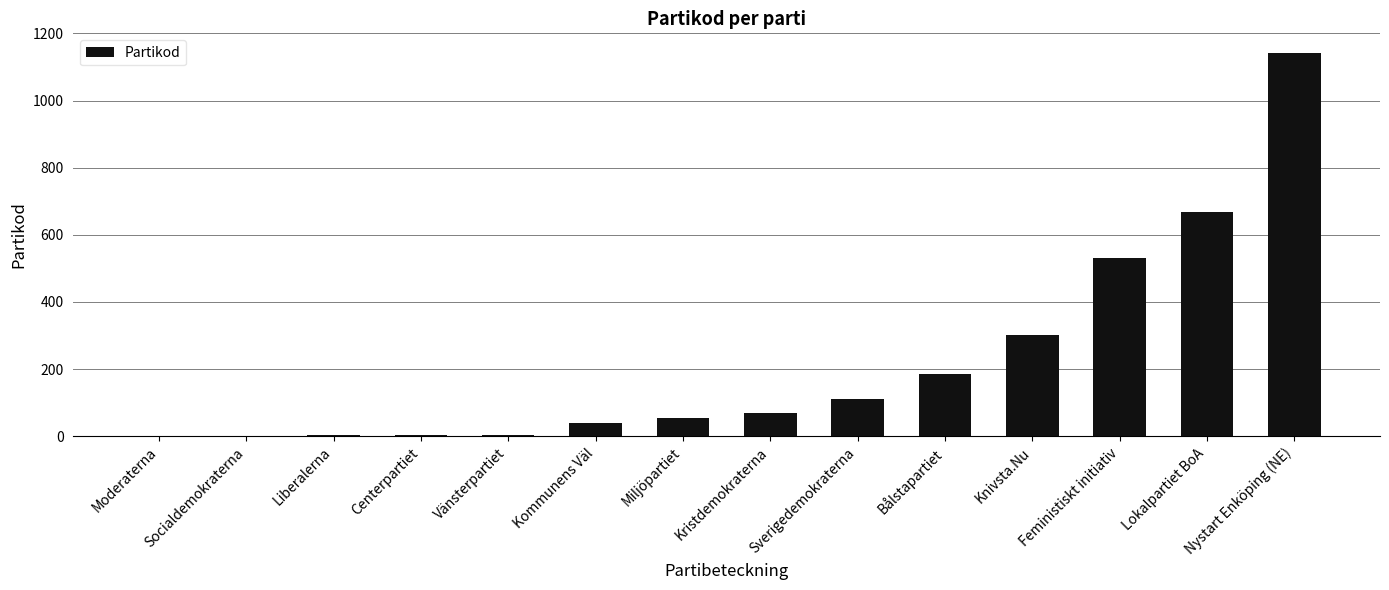

What is the sum of the values at Sverigedemokraterna and Kristdemokraterna?

178